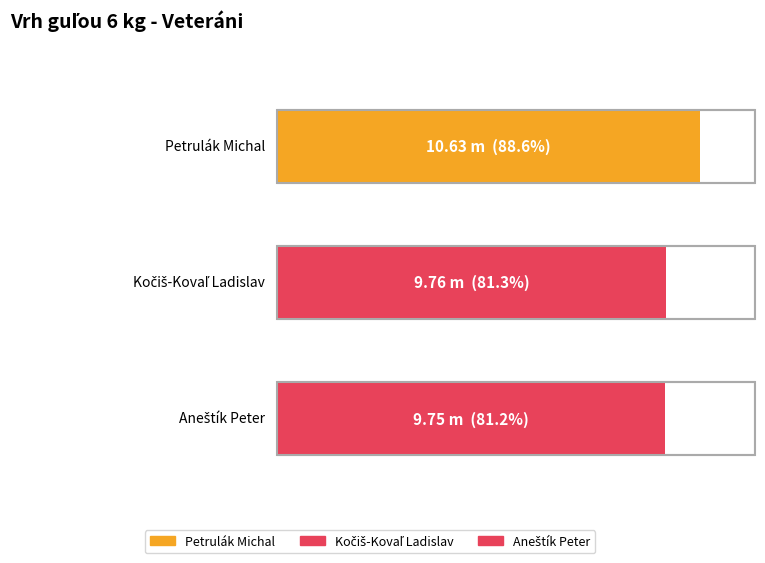

Reading left to right, what are all the values shown in this chart?

10.6	9.8	9.8